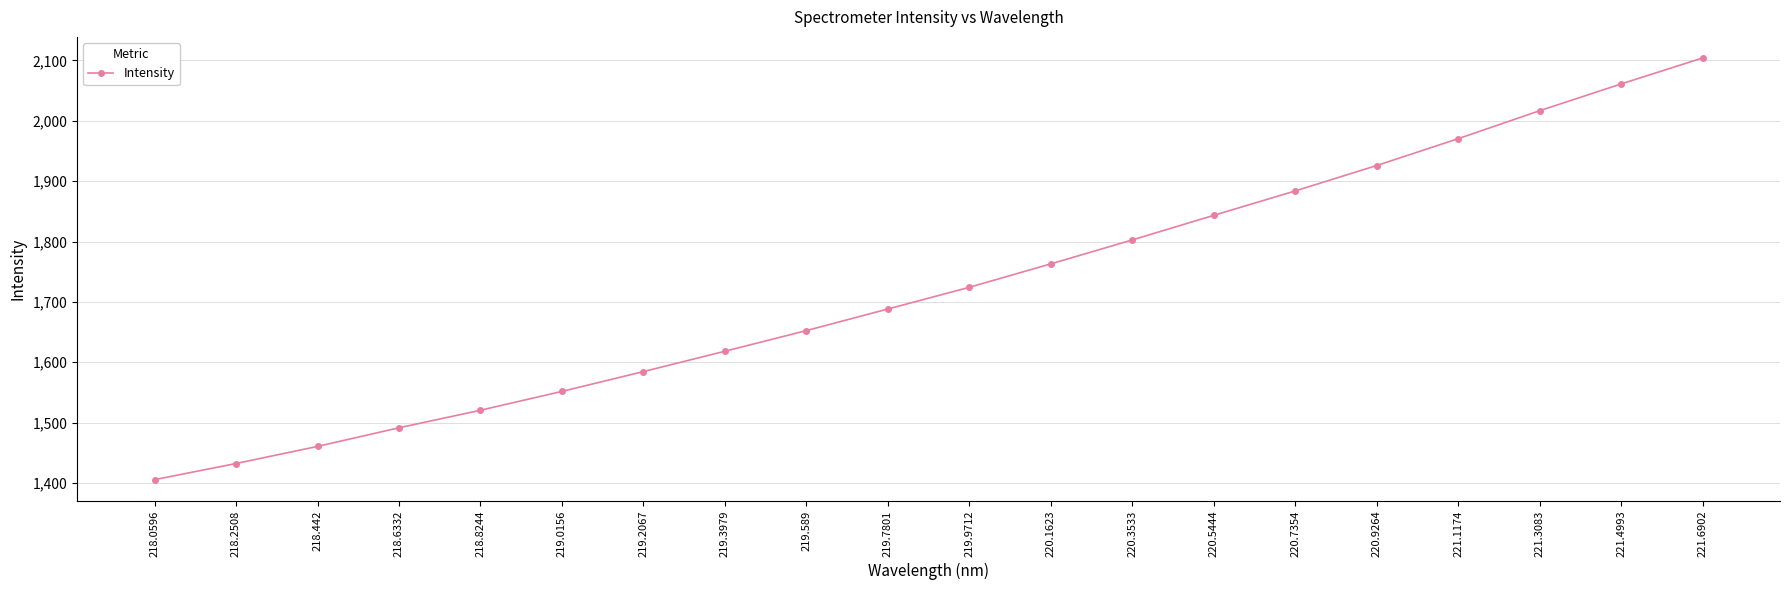

Rank the categories by value from lowest to highest.

218.0596, 218.2508, 218.442, 218.6332, 218.8244, 219.0156, 219.2067, 219.3979, 219.589, 219.7801, 219.9712, 220.1623, 220.3533, 220.5444, 220.7354, 220.9264, 221.1174, 221.3083, 221.4993, 221.6902